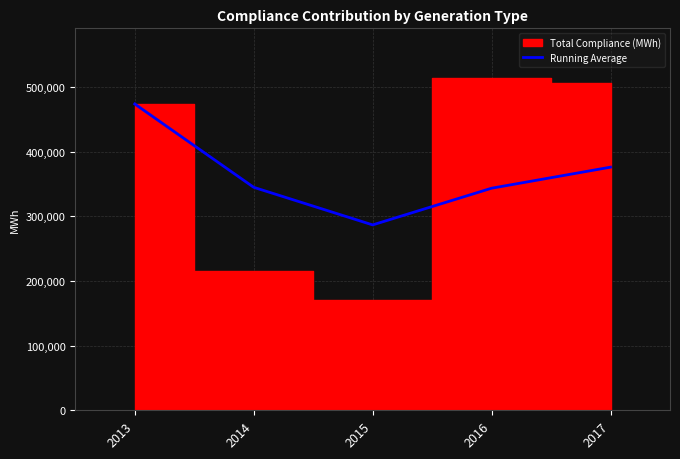

The value of Running Average at 2014 is 344951.8. True or false?

True